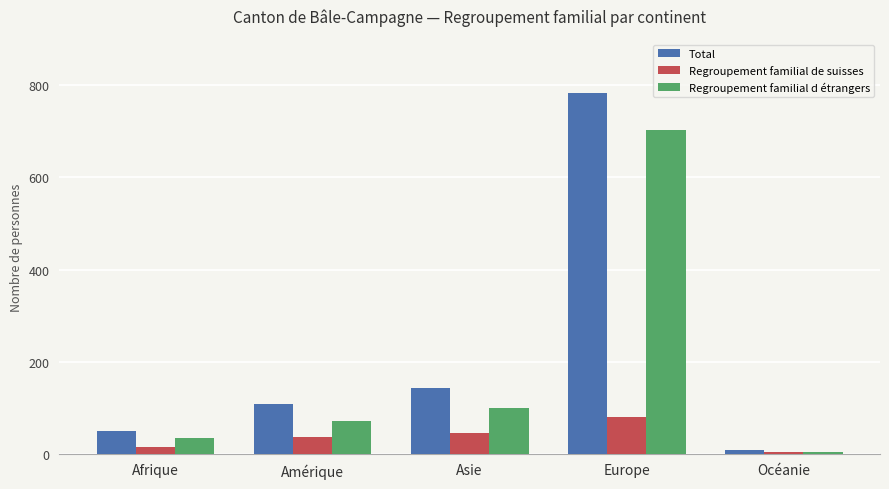

What are all the series names shown in the legend?

Total, Regroupement familial de suisses, Regroupement familial d étrangers